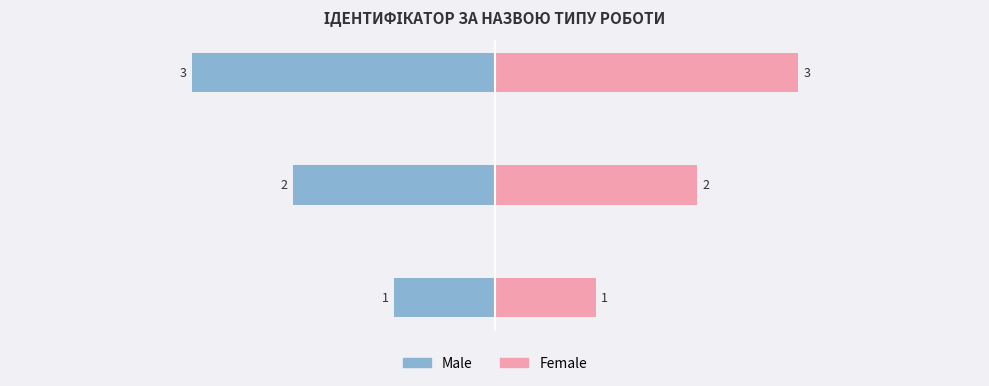

Rank the series at Сумісництво from lowest to highest value.

Male, Female